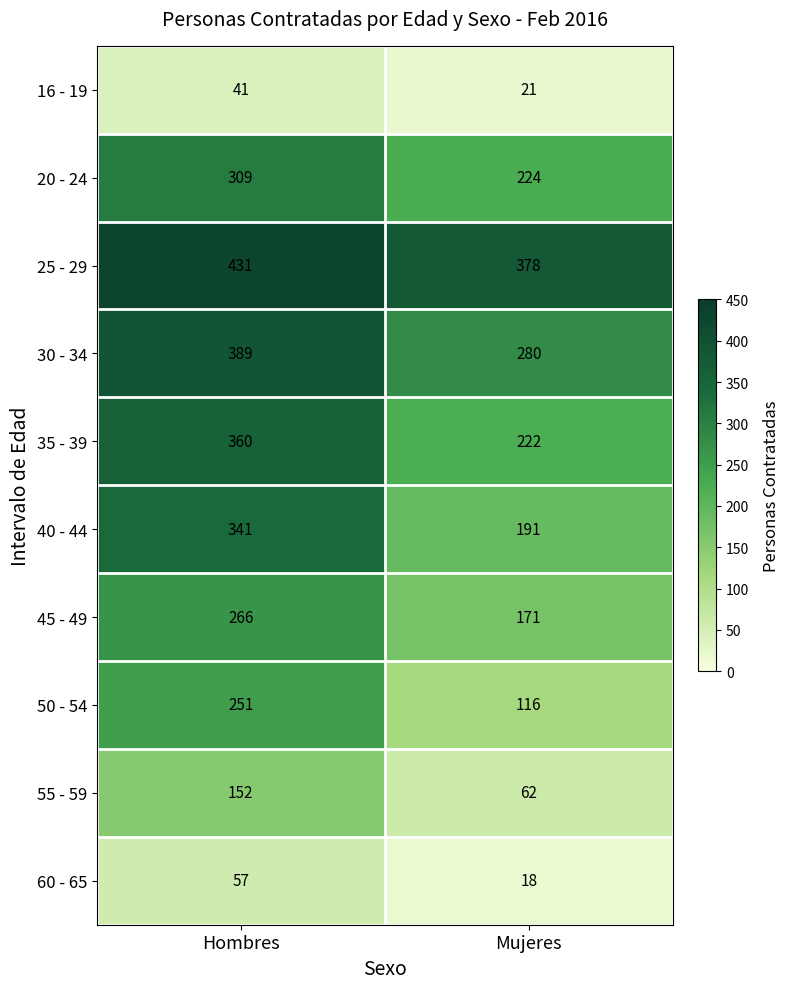

Which series has the widest spread of values?

40 - 44